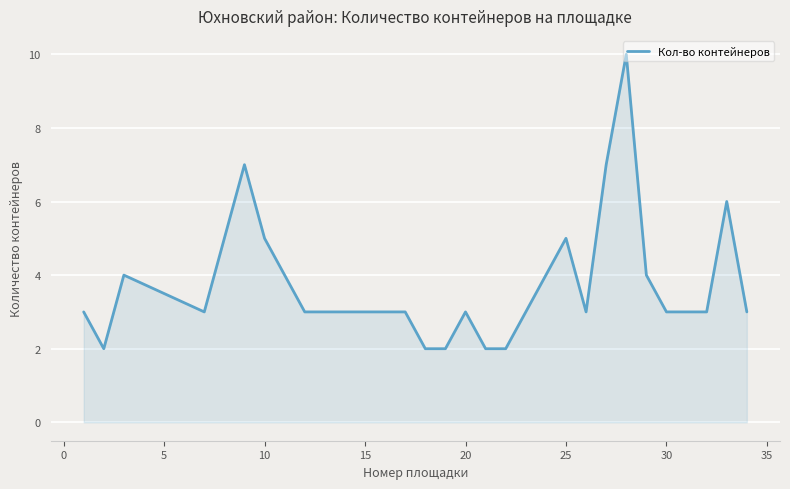

What is the difference between the maximum and minimum values?

8